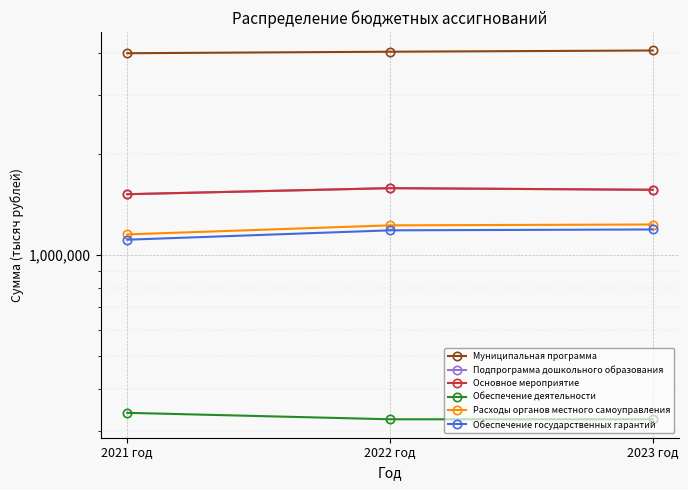

At which category is the sum across all series the highest?

2023 год